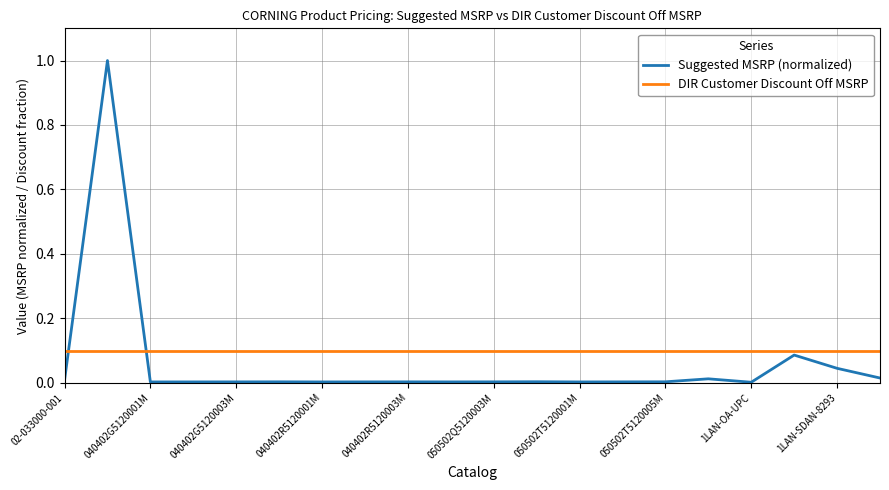

What is the greatest value displayed?

1.0